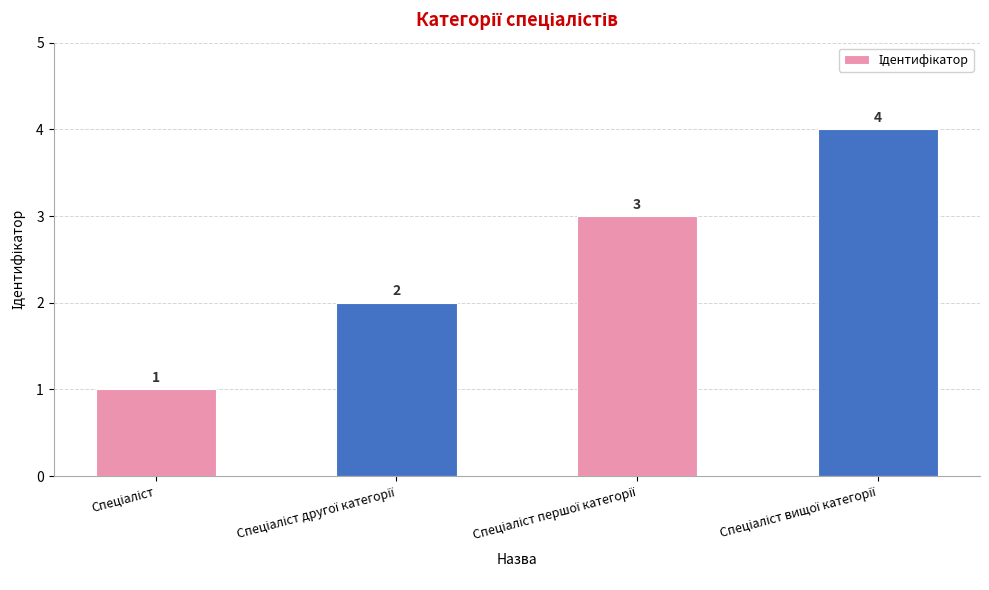

What is the value of the 4th bar from the left?

4